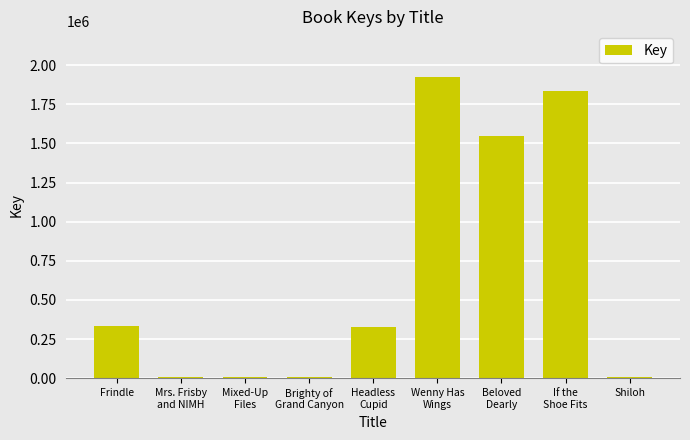

The value at Frindle is 153117. True or false?

False